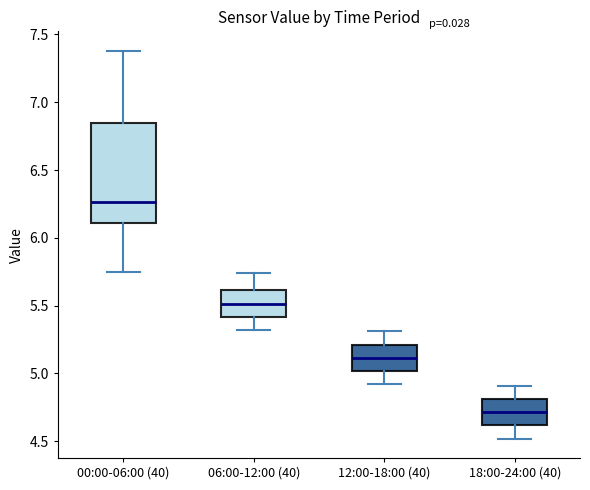

Where is the lower edge of the box for 18:00-24:00 (40) on the y-axis? The values are not printed on the chart, so give them approximately, as read against the axis.

4.60